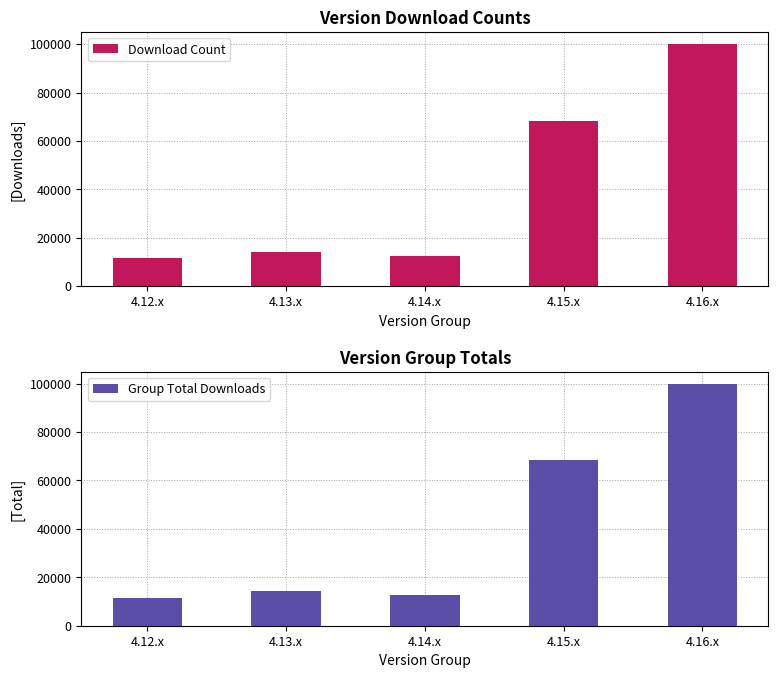

Which series has the largest range (max minus min)?

Download Count